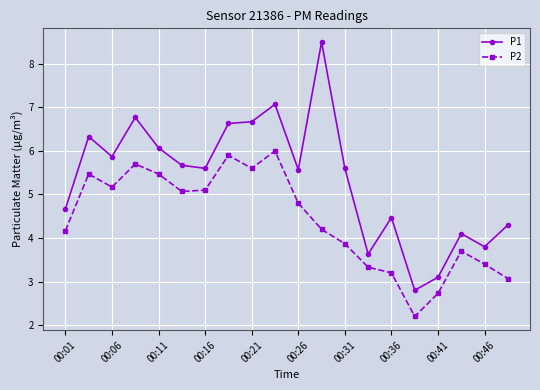

Does the chart have visible grid lines?

Yes